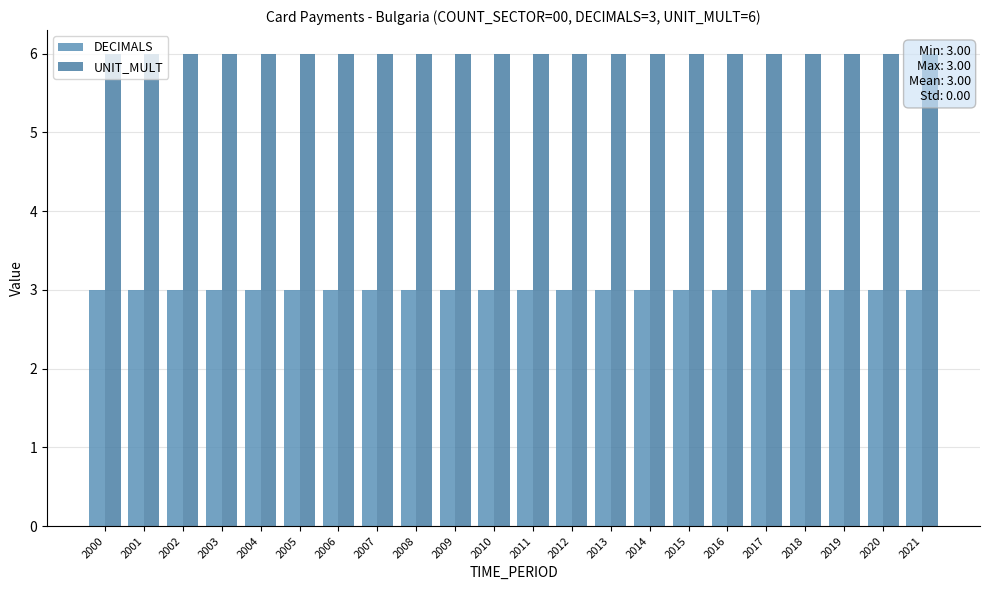

At 2012, list the series in order from largest to smallest.

UNIT_MULT, DECIMALS